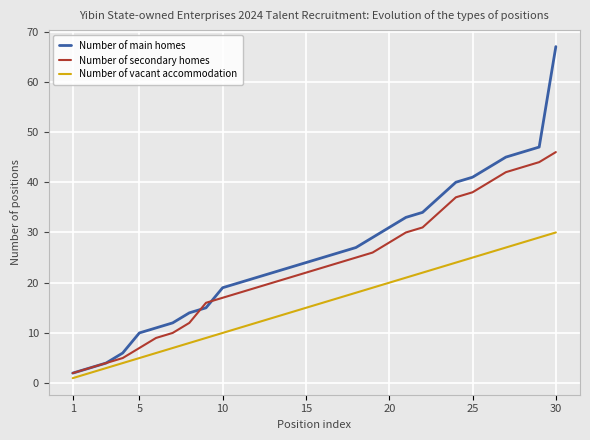

List the series in order of their overall mean, highest first.

Number of main homes, Number of secondary homes, Number of vacant accommodation